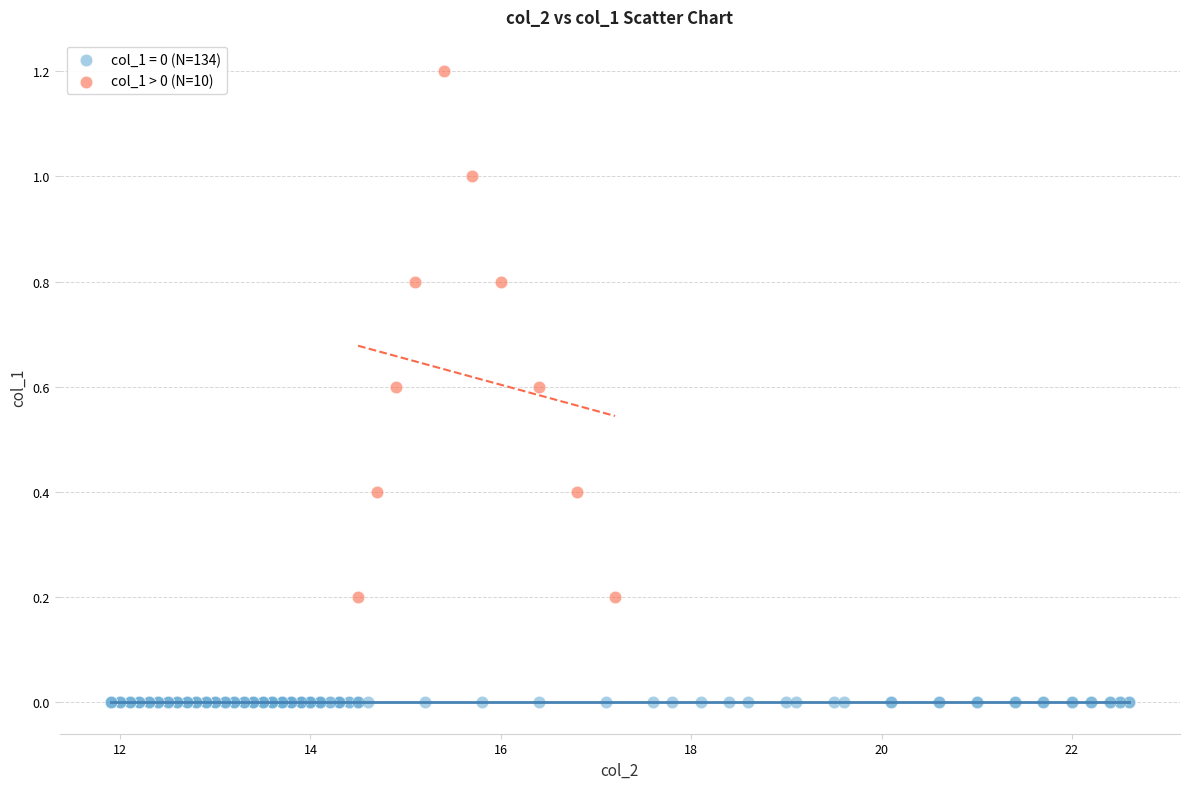

Which series reaches the maximum Y coordinate?

col_1 > 0 (N=10)